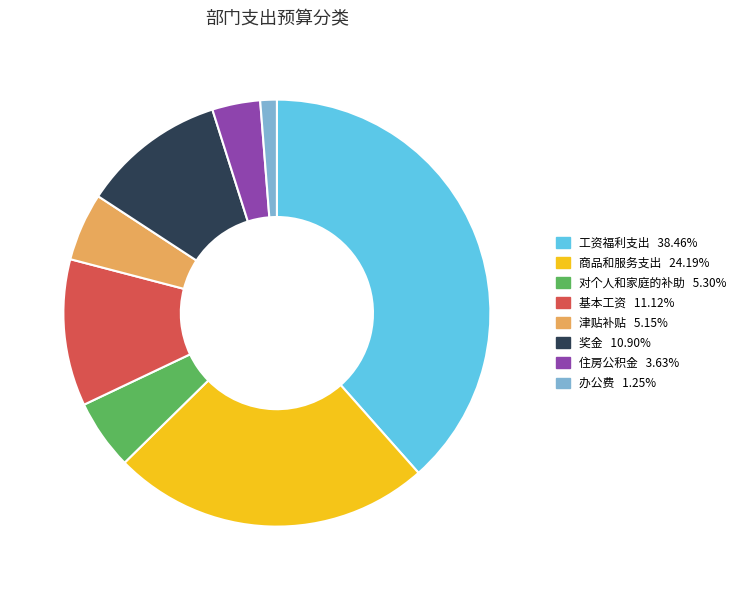

What is the ratio of the value at 工资福利支出 to the value at 住房公积金?

10.6